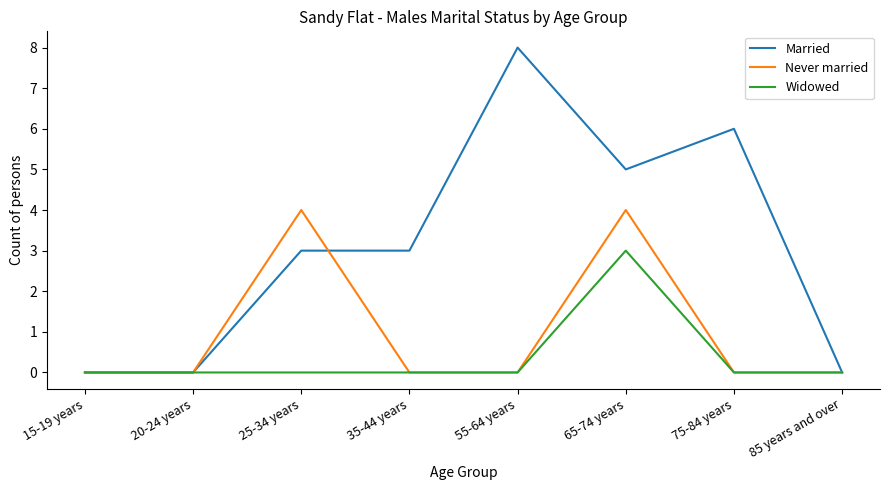

In Widowed, how many points are higher than both neighbors (excluding endpoints)?

1